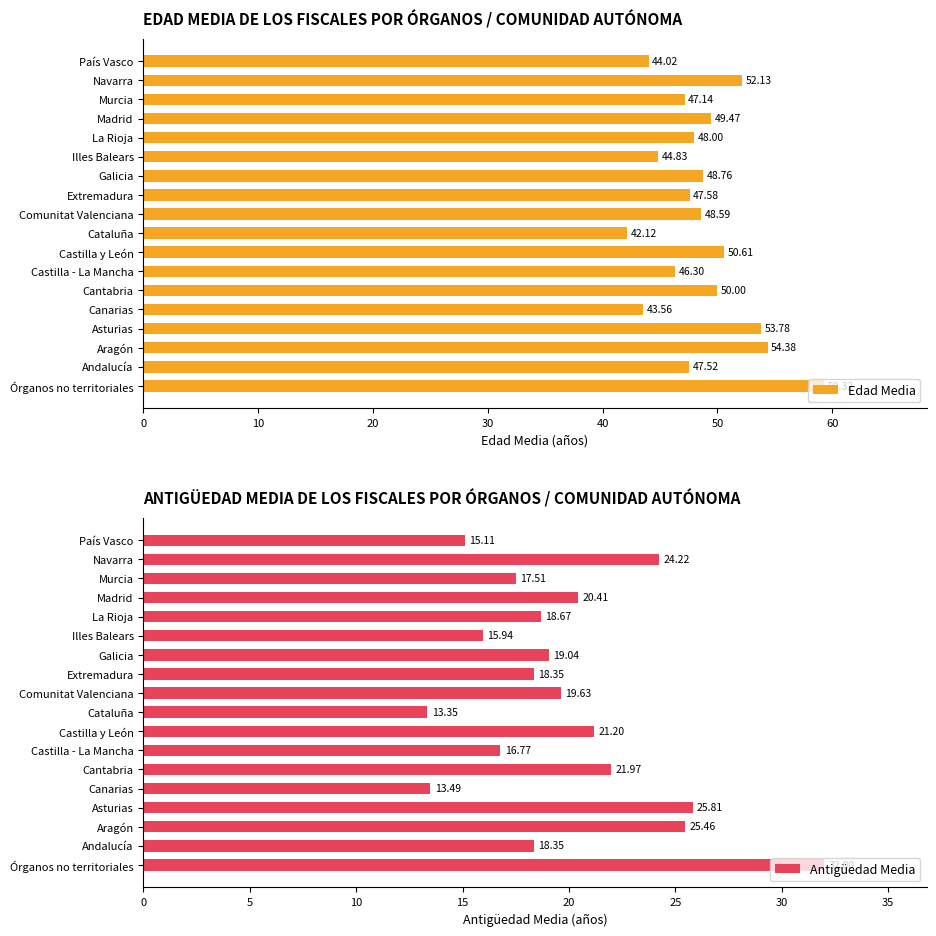

How many groups of bars are there?

18